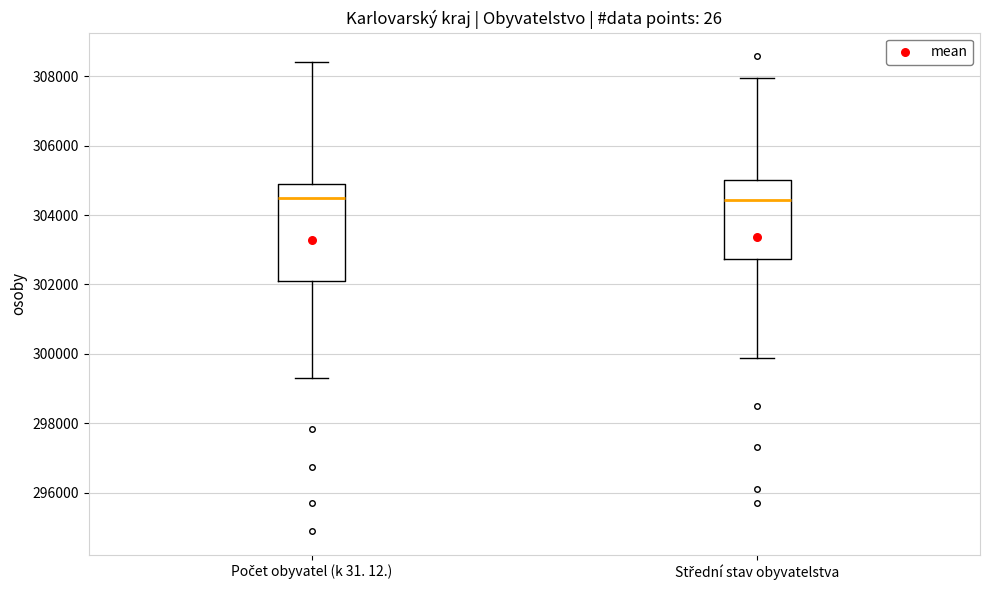

Reading left to right, transcribe this box plot: for each box, give where its median line is, the range the box spans, and where its two whiskers end, as read against the y-axis. The values are not printed on the chart, so give them approximately, as read against the axis.

Počet obyvatel (k 31. 12.): median 304400, box 302000 to 304800, whiskers 299200 to 308400
Střední stav obyvatelstva: median 304400, box 302800 to 305000, whiskers 299800 to 308000